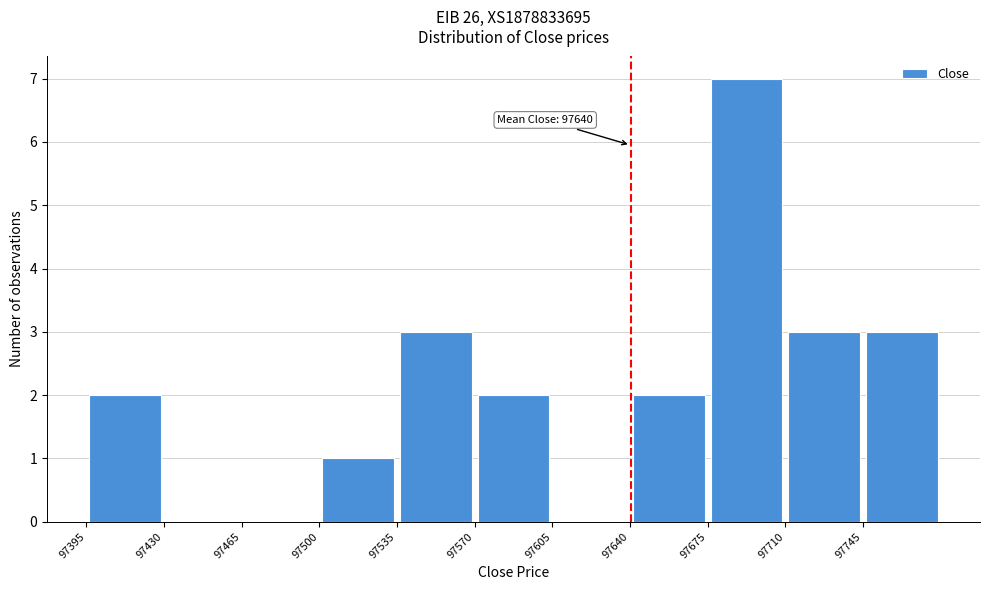

Which range on the x-axis has the tallest bar?

97675 to 97710